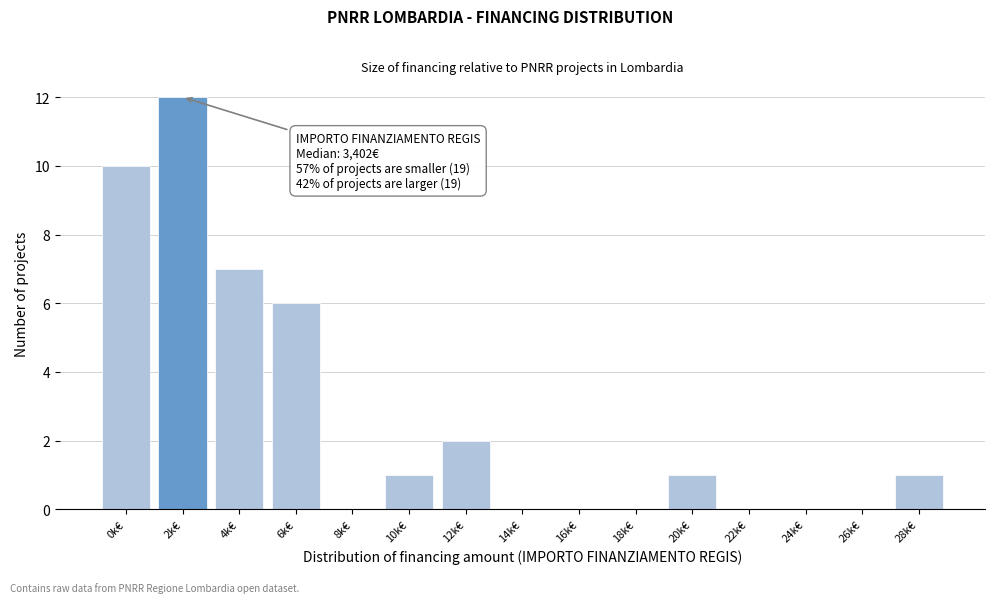

Reading left to right, transcribe all the data shown in this chart.

0k€=10	2k€=12	4k€=7	6k€=6	8k€=0	10k€=1	12k€=2	14k€=0	16k€=0	18k€=0	20k€=1	22k€=0	24k€=0	26k€=0	28k€=1